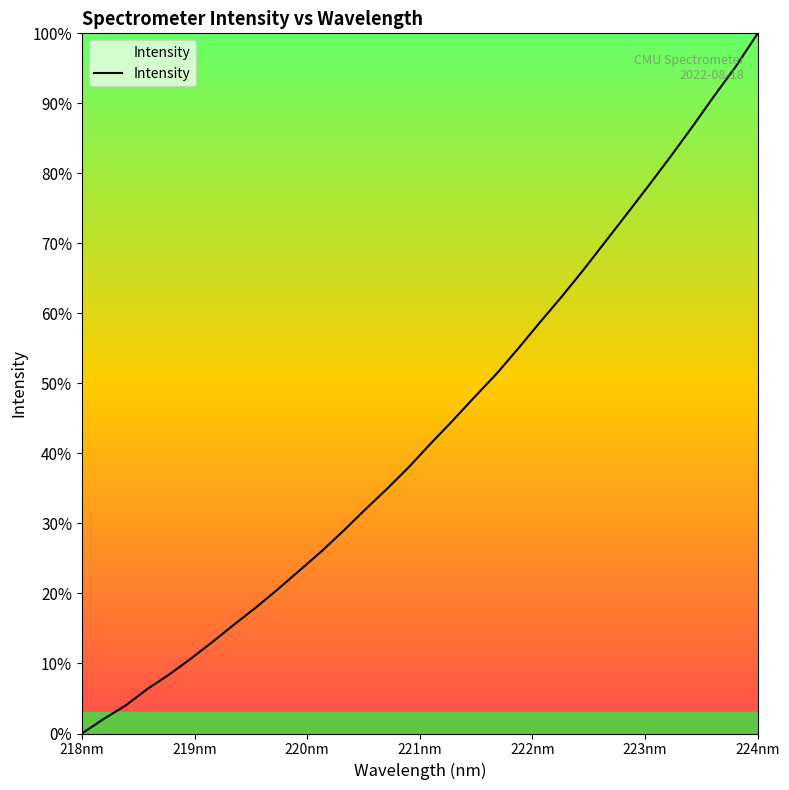

What is the maximum value shown in the chart?

100.0